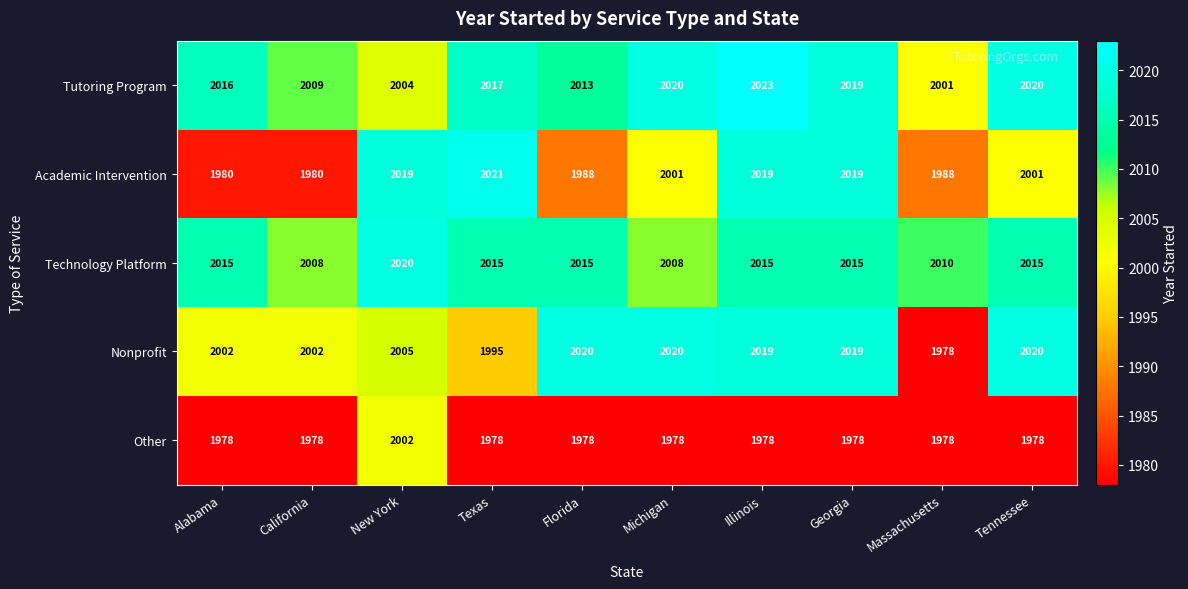

What is the average value of the Tutoring Program series?

2014